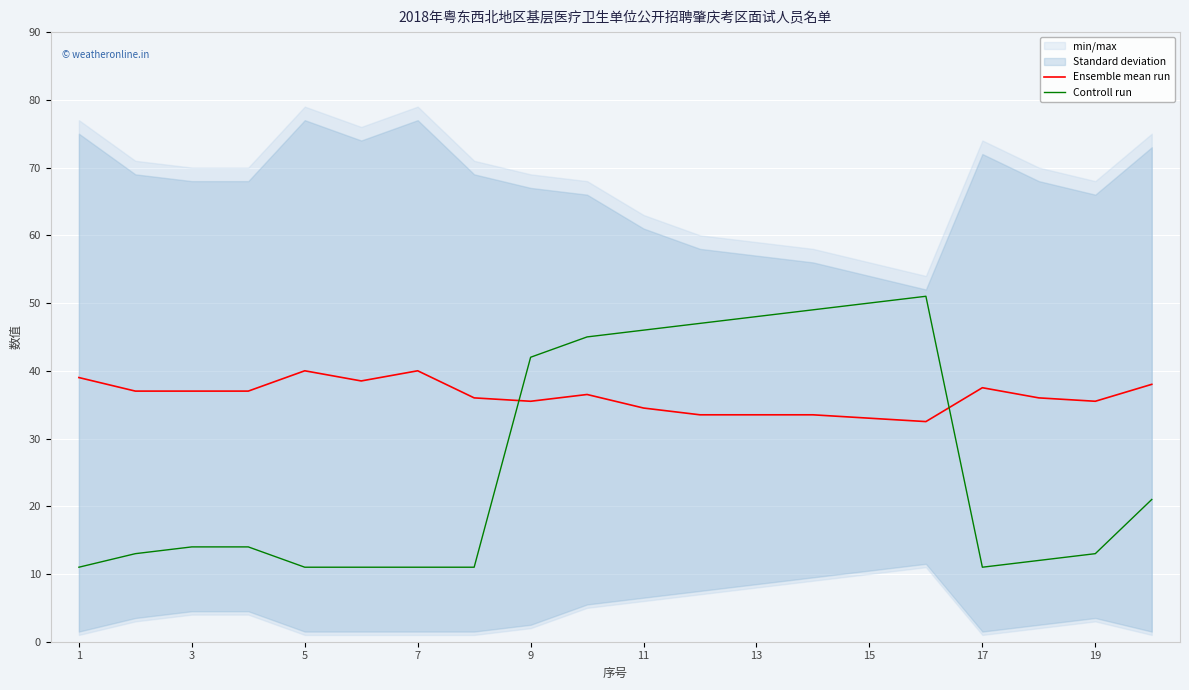

Which series has the largest range (max minus min)?

Controll run